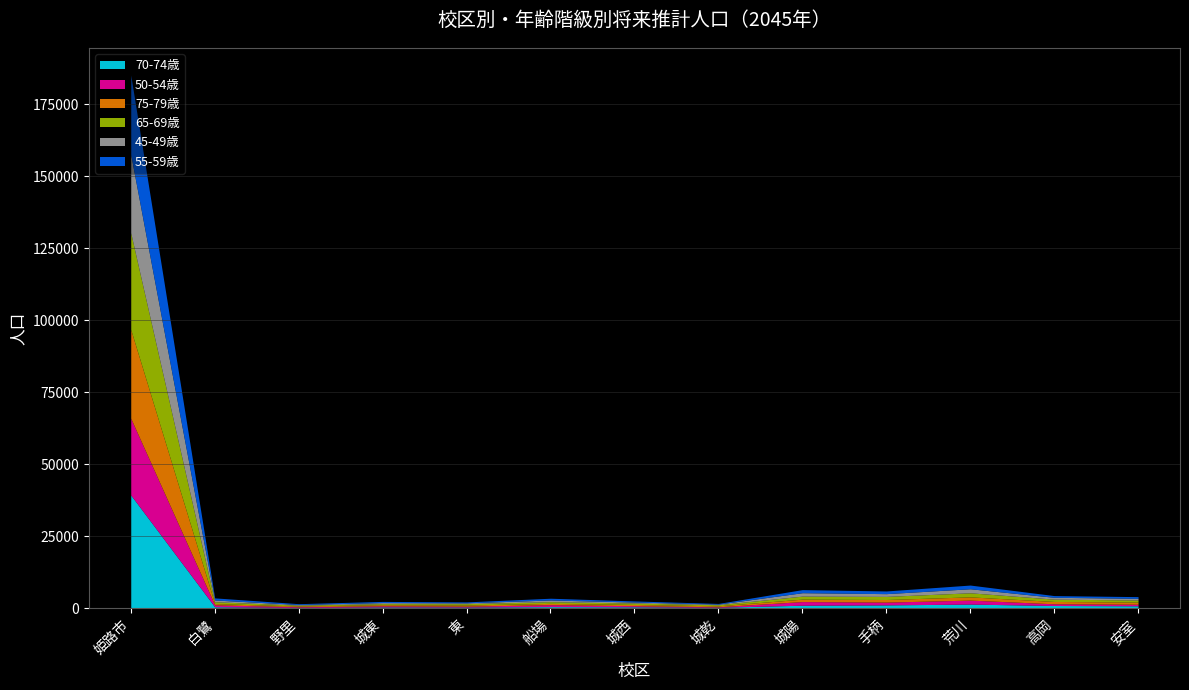

At which category is the sum across all series the highest?

姫路市